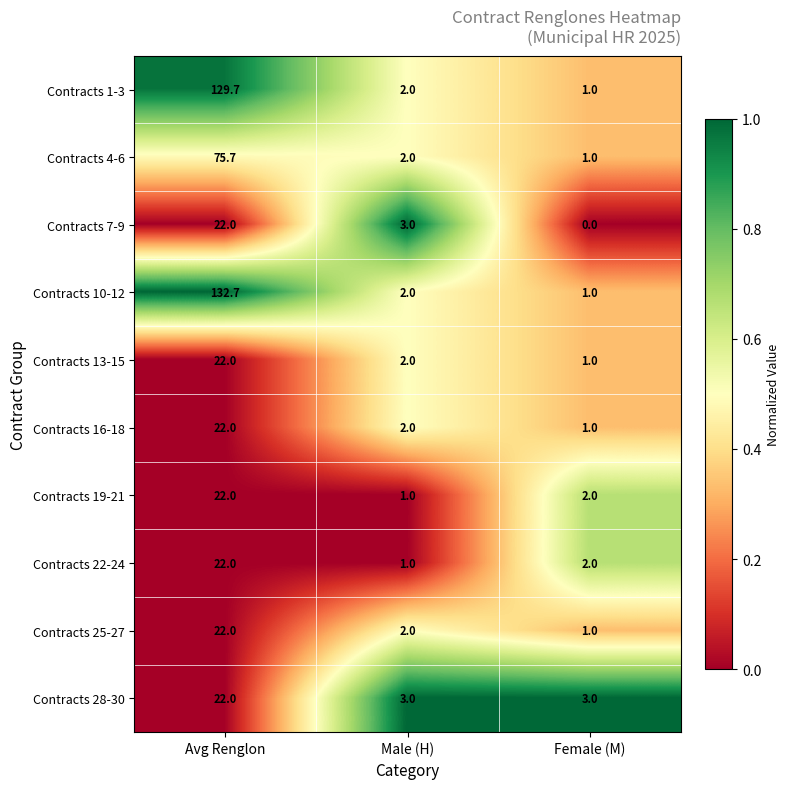

List the labels in order of Contracts 4-6 value, smallest first.

Female (M), Male (H), Avg Renglon